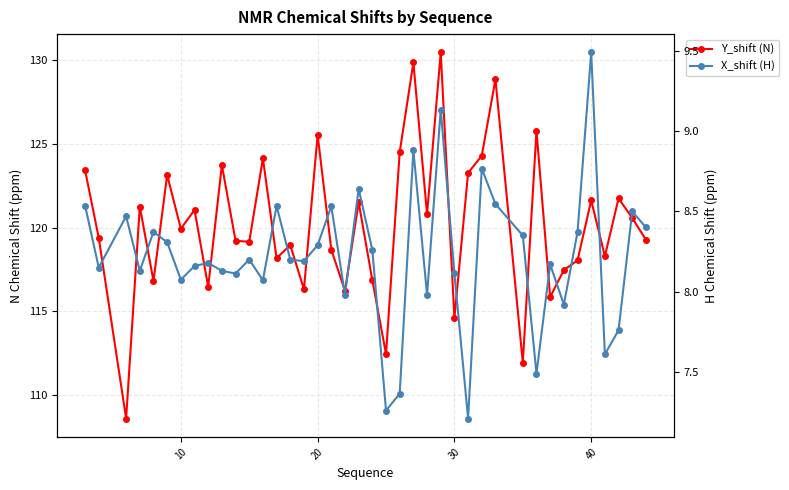

What is the greatest value displayed?

130.5